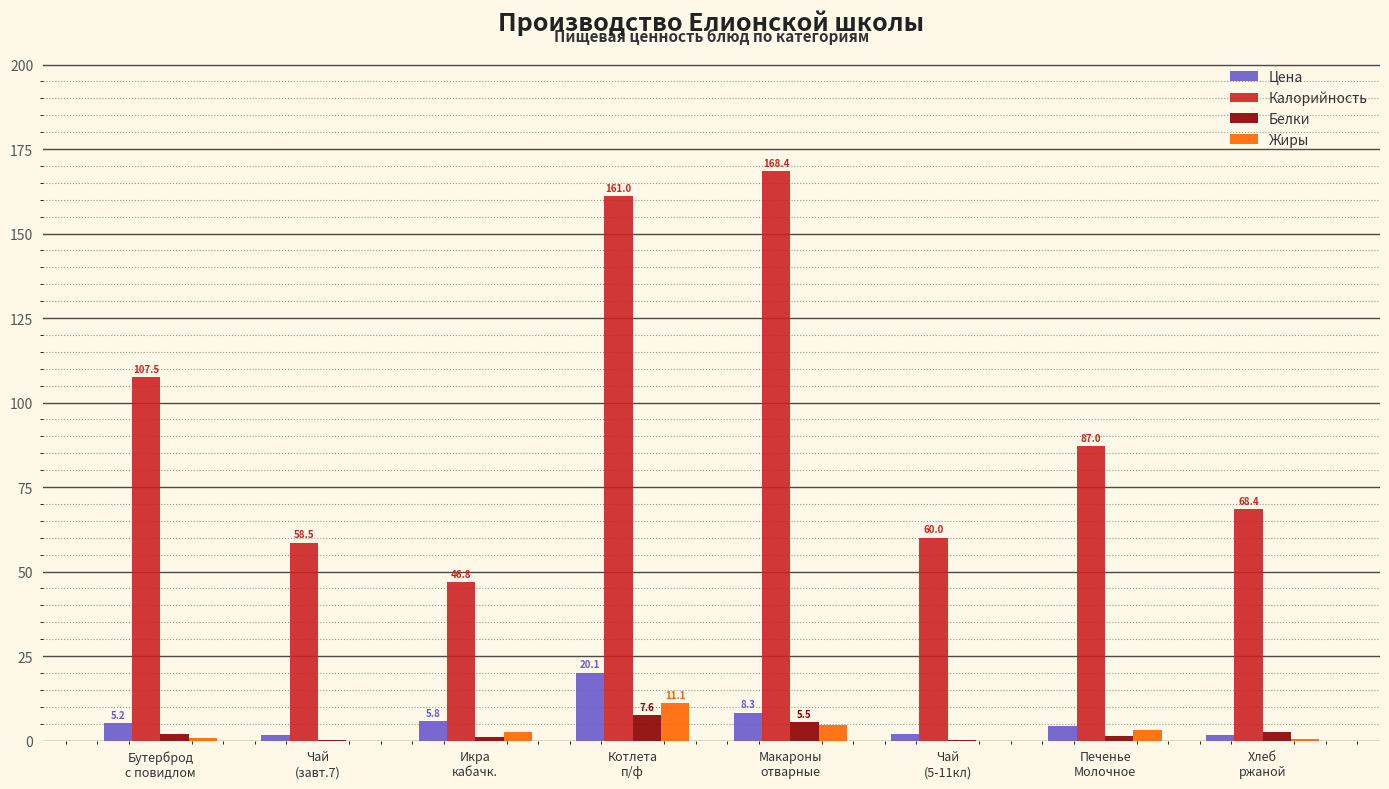

What is the highest value of the Цена series?

20.1